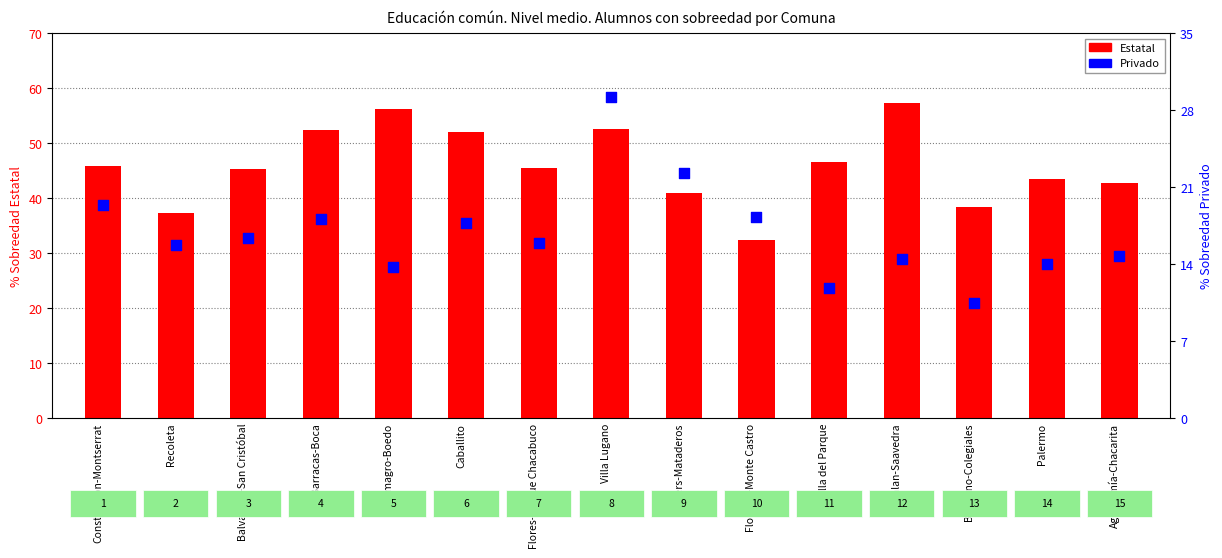

Is the value of Privado at Coghlan-Saavedra greater than the value of Estatal at Coghlan-Saavedra?

No